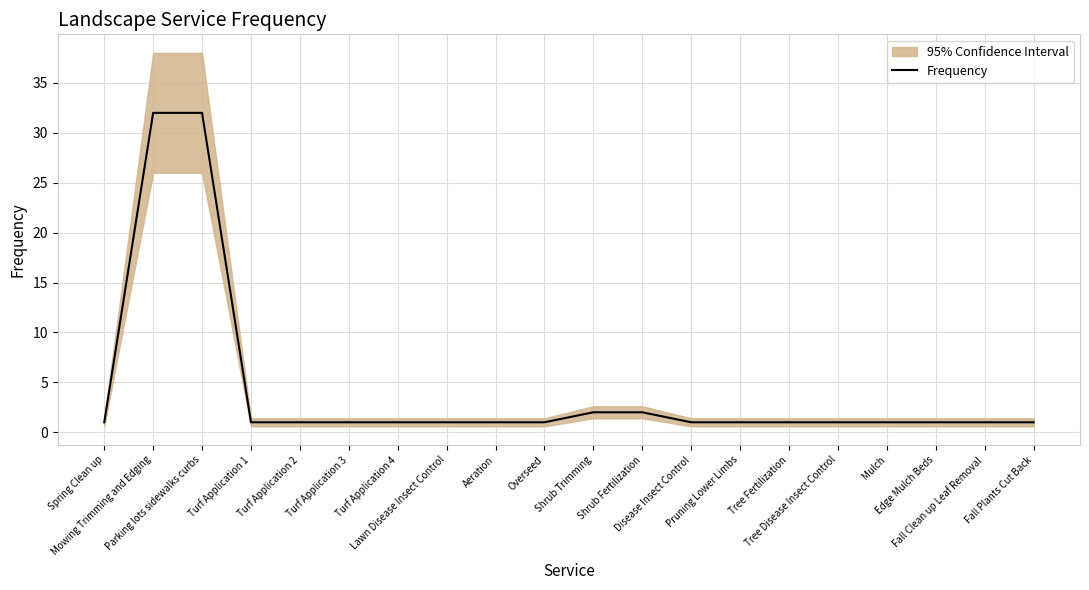

What is the value of the 15th point from the left?

1